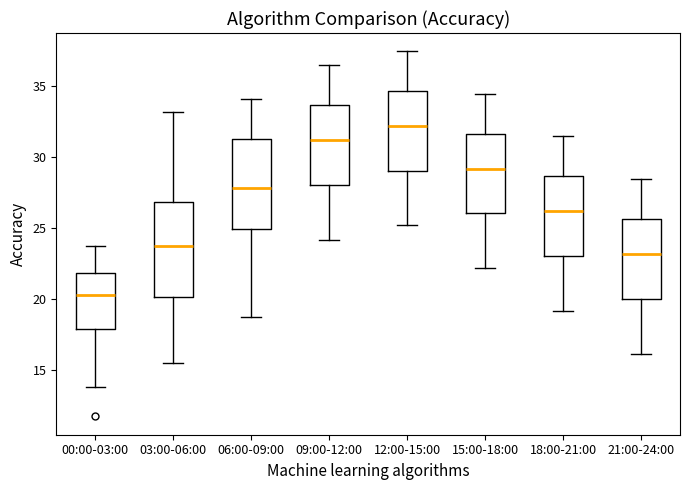

Which box's median line is the lowest?

00:00-03:00